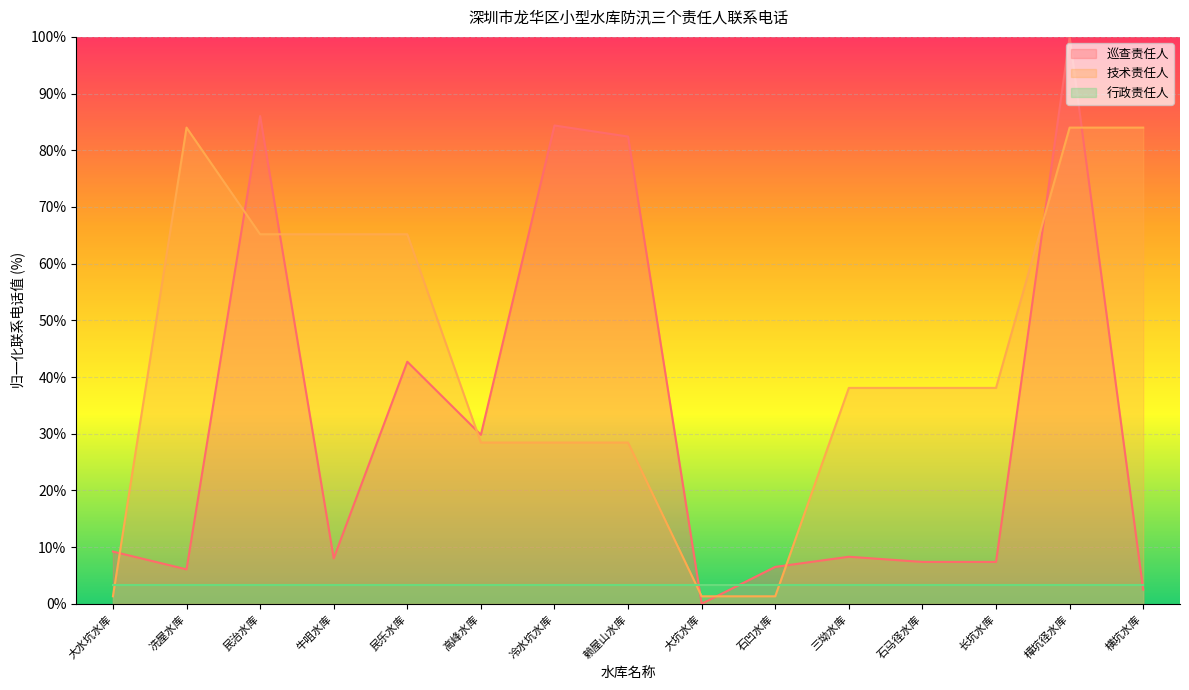

What is the sum of the 技术责任人 values at 民治水库 and 大坑水库?

66.5